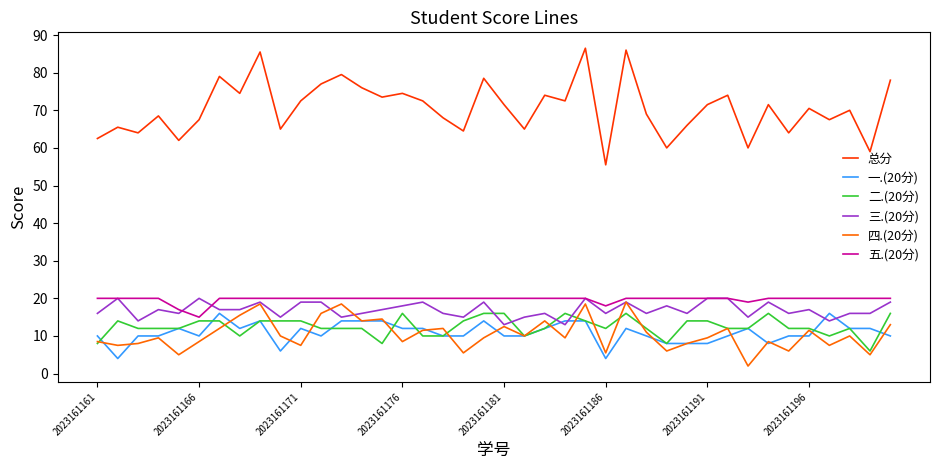

Which series has the largest total across all categories?

总分